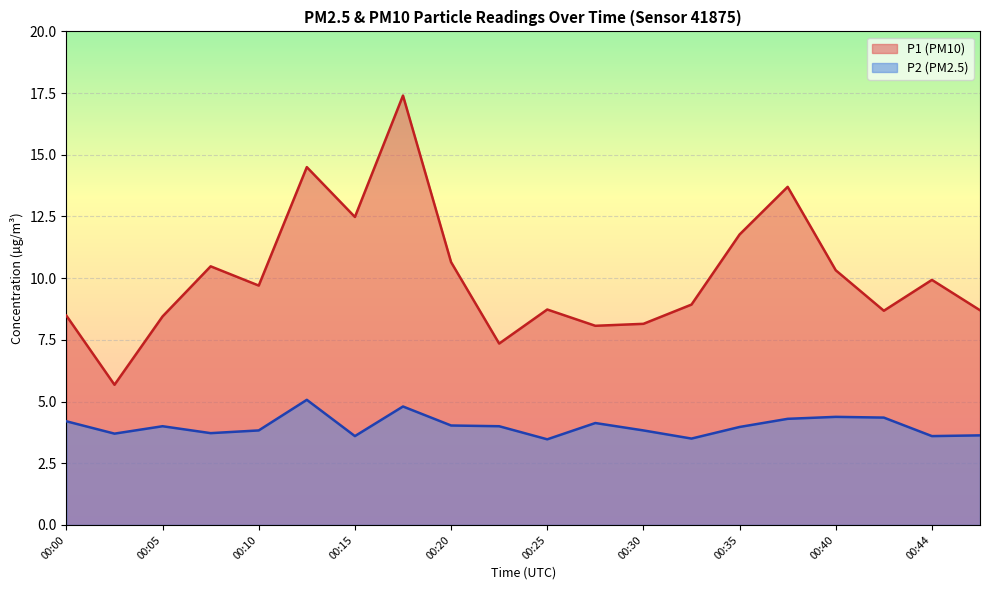

Reading left to right, list all the values displayed in this chart.

P1: 8.5	5.7	8.4	10.5	9.7	14.5	12.5	17.4	10.7	7.3	8.7	8.1	8.2	8.9	11.8	13.7	10.3	8.7	9.9	8.7
P2: 4.2	3.7	4.0	3.7	3.8	5.1	3.6	4.8	4.0	4.0	3.5	4.1	3.8	3.5	4.0	4.3	4.4	4.3	3.6	3.6